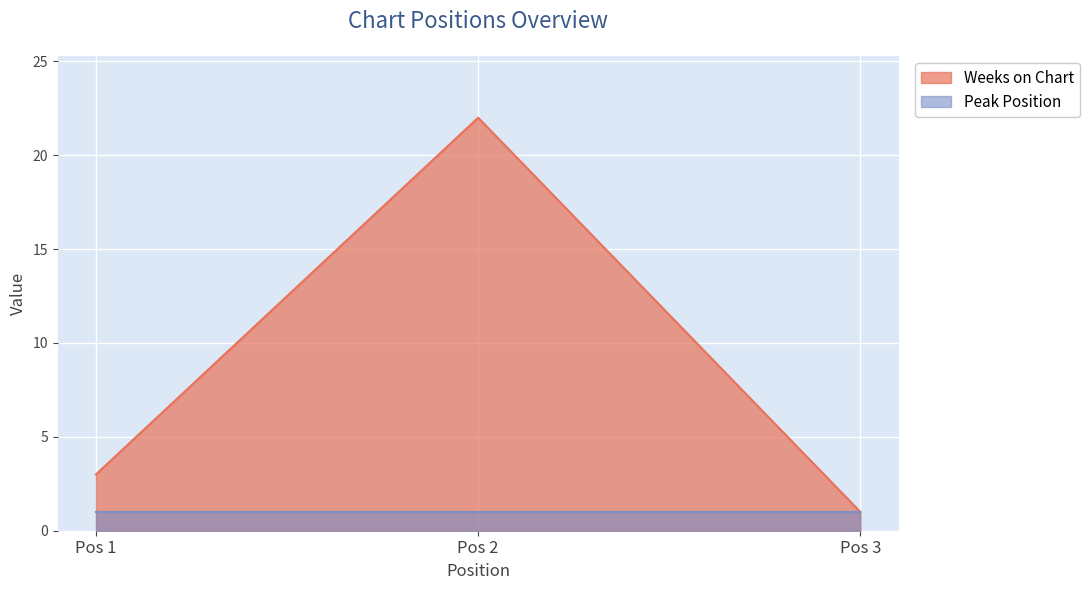

Which series has the largest range (max minus min)?

Weeks on Chart